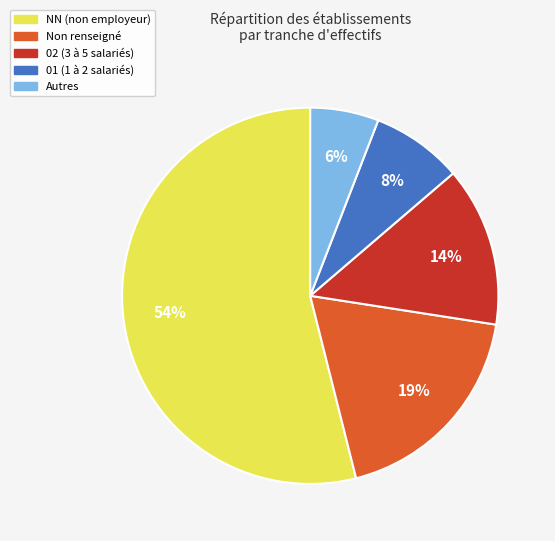

Does any single category account for the majority?

Yes